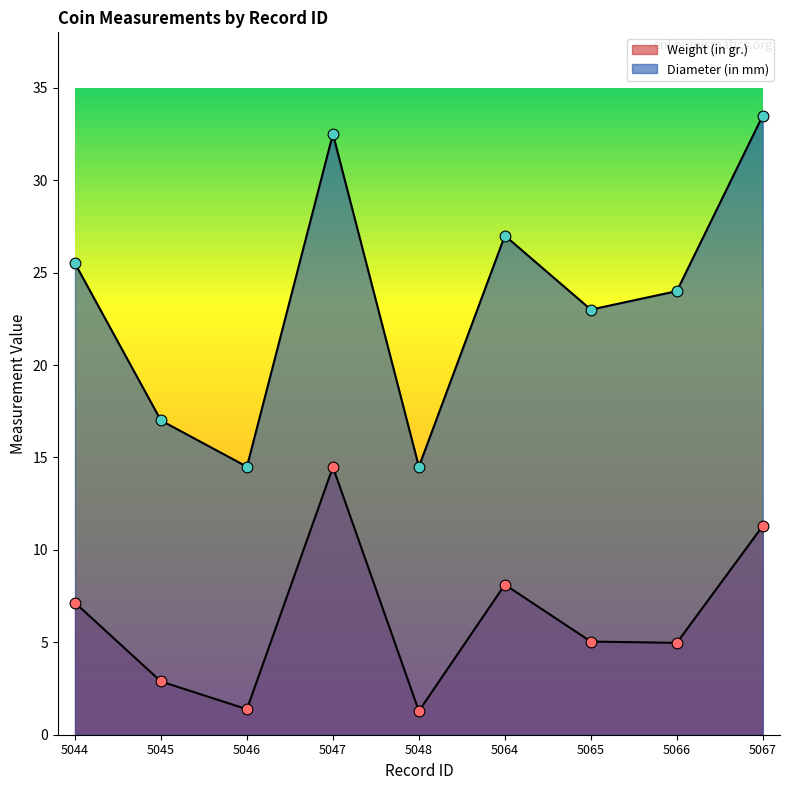

Is the value of Diameter (in mm) at 5067 greater than the value of Weight (in gr.) at 5064?

Yes